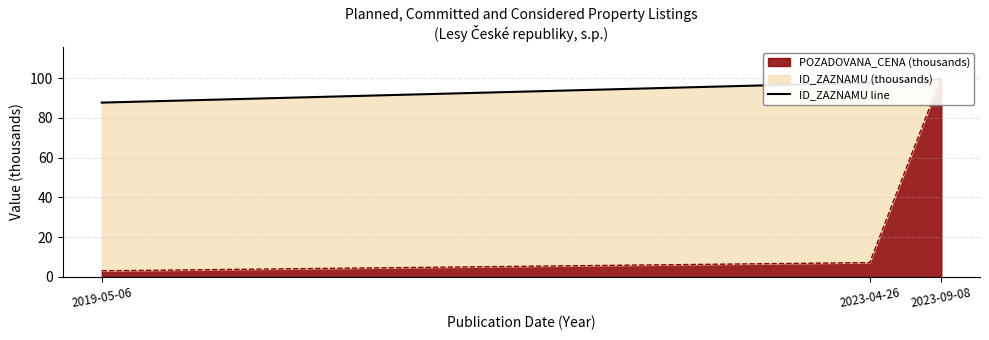

What value does the data have at 2023-09-08?

99.6